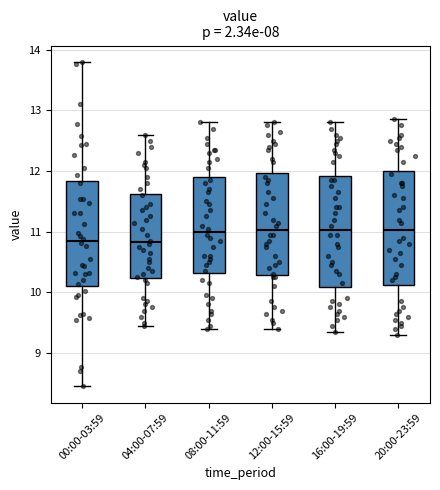

Where is the lower edge of the box for 20:00-23:59 on the y-axis? The values are not printed on the chart, so give them approximately, as read against the axis.

10.1